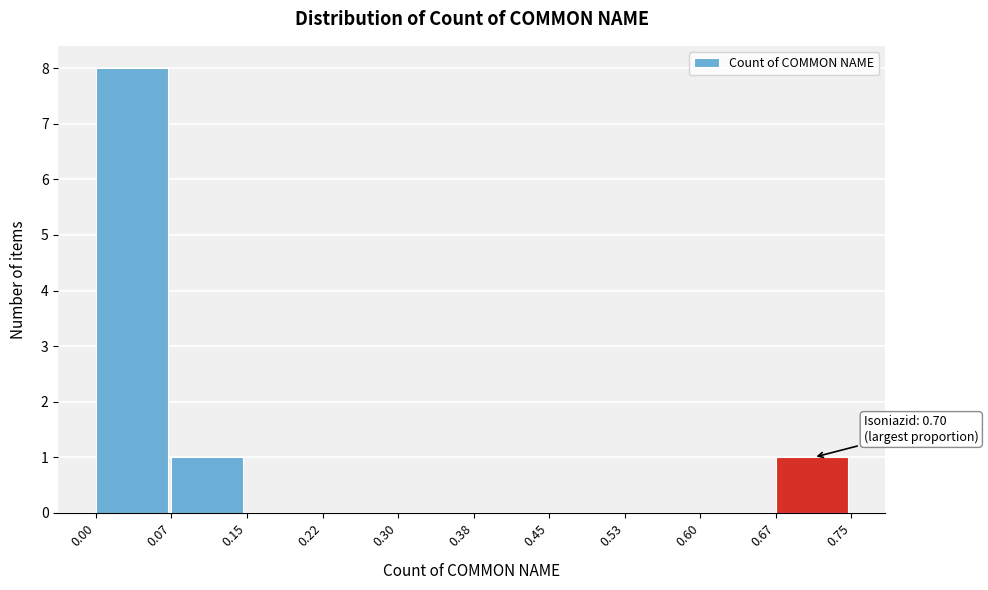

Over which range of the x-axis is the bar tallest?

0.00 to 0.07